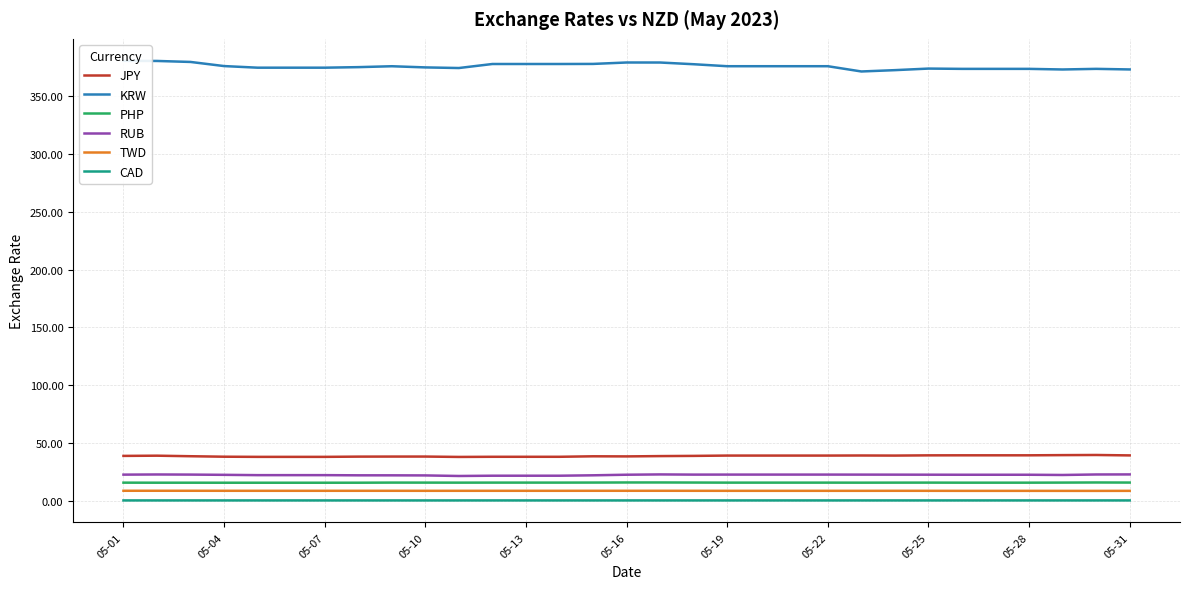

How many interior local peaks does the KRW series have?

4